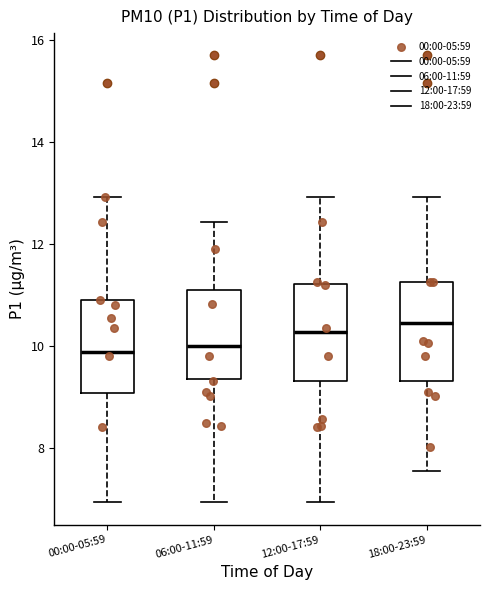

Reading left to right, read every box against the y-axis: the position of its median line, the range the box covers, and the ends of its whiskers. The values are not printed on the chart, so give them approximately, as read against the axis.

00:00-05:59: median 9.8, box 9.0 to 11.0, whiskers 7.0 to 13.0
06:00-11:59: median 10.0, box 9.4 to 11.0, whiskers 7.0 to 12.4
12:00-17:59: median 10.2, box 9.4 to 11.2, whiskers 7.0 to 13.0
18:00-23:59: median 10.4, box 9.4 to 11.2, whiskers 7.6 to 13.0